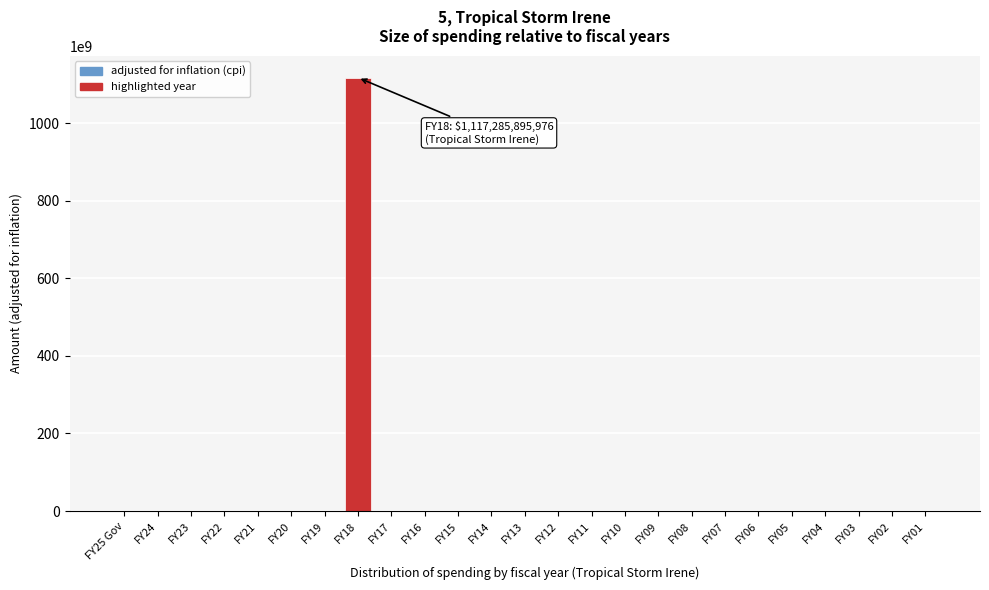

The value at FY06 is 336679425077. True or false?

False